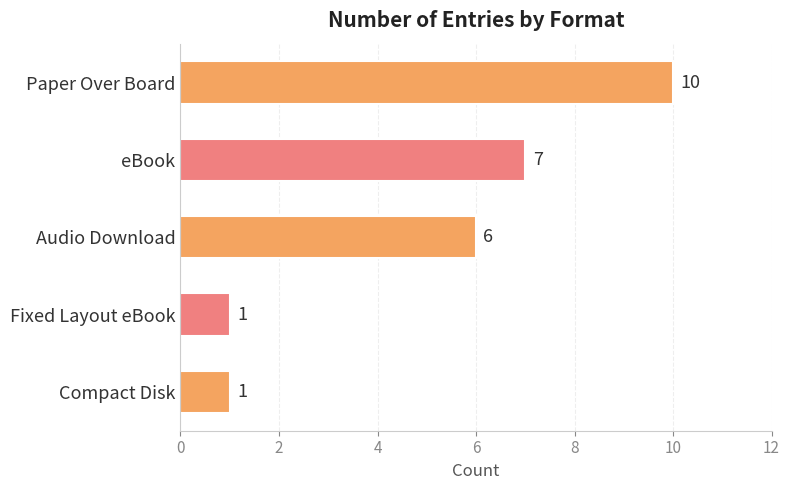

How many data points are less than 6?

2